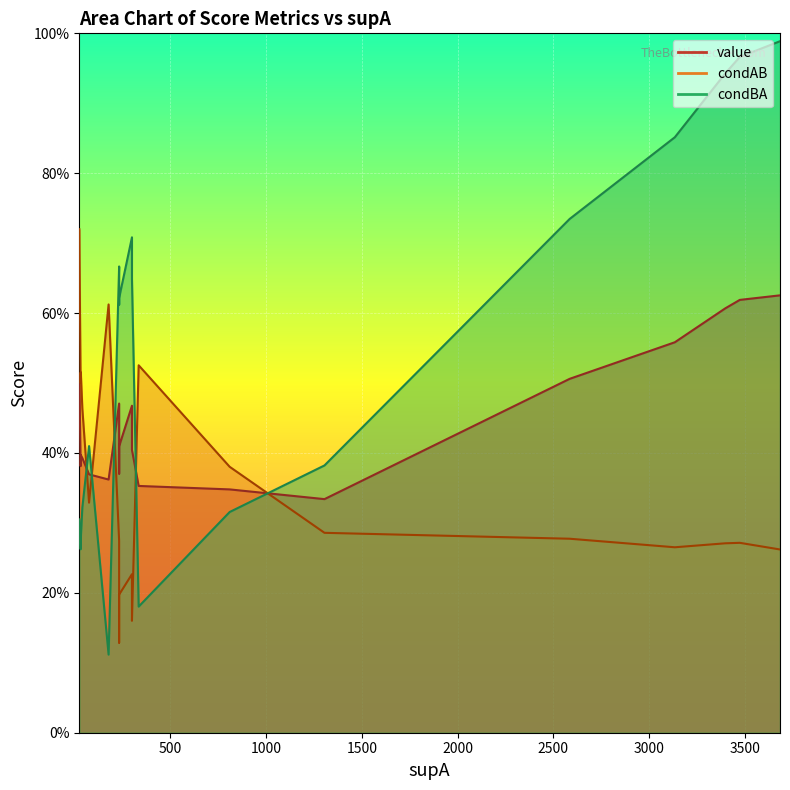

Which series has the widest spread of values?

condBA